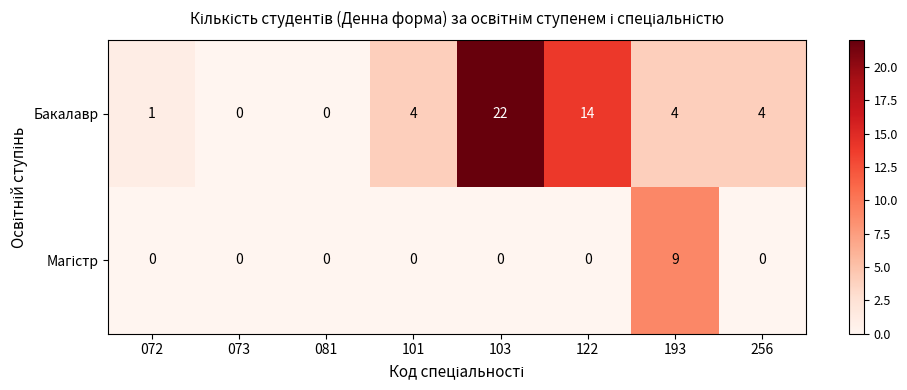

Which series has the widest spread of values?

Бакалавр